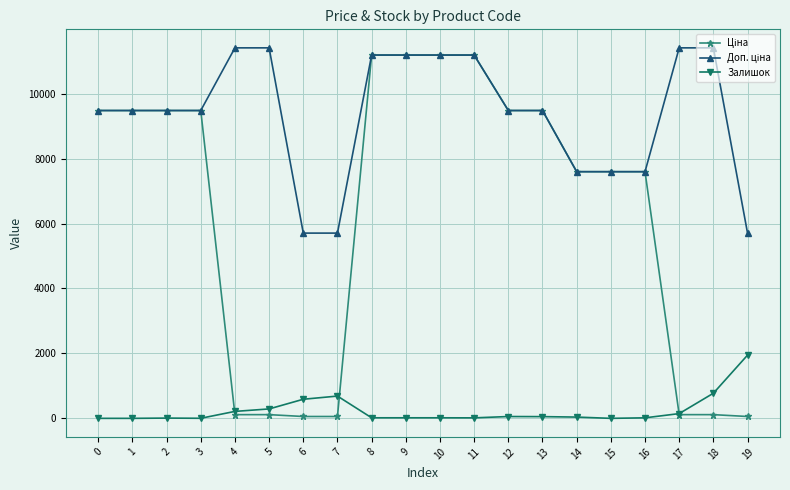

Is the value of Ціна at 14 greater than the value of Доп. ціна at 7?

Yes